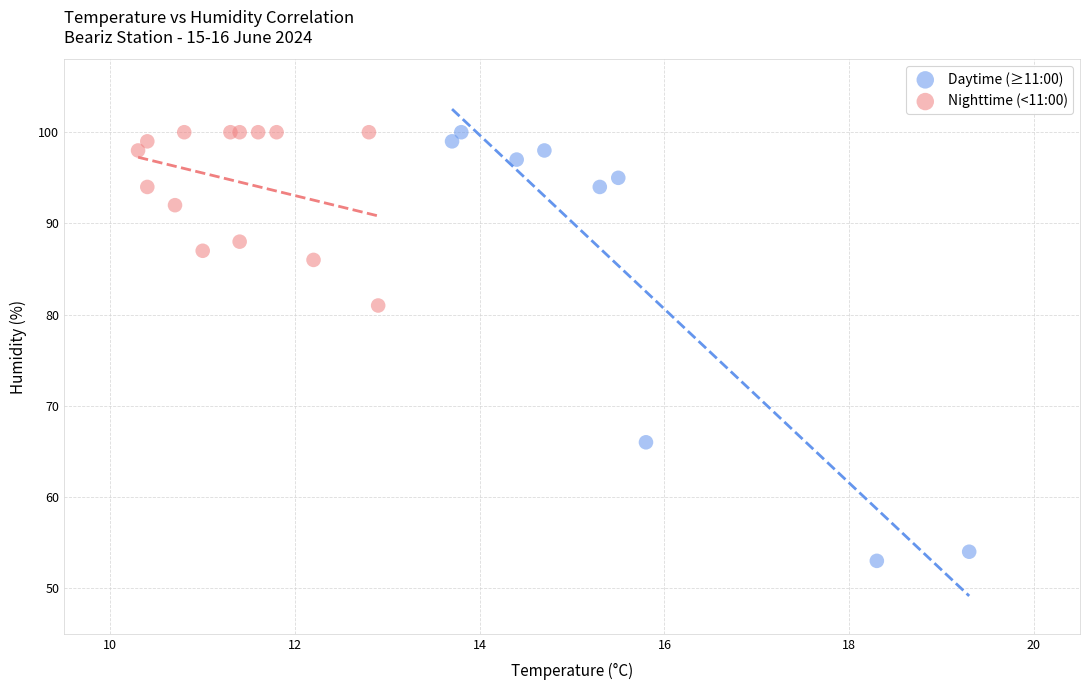

Which series has the widest spread of Y values?

Daytime (≥11:00)